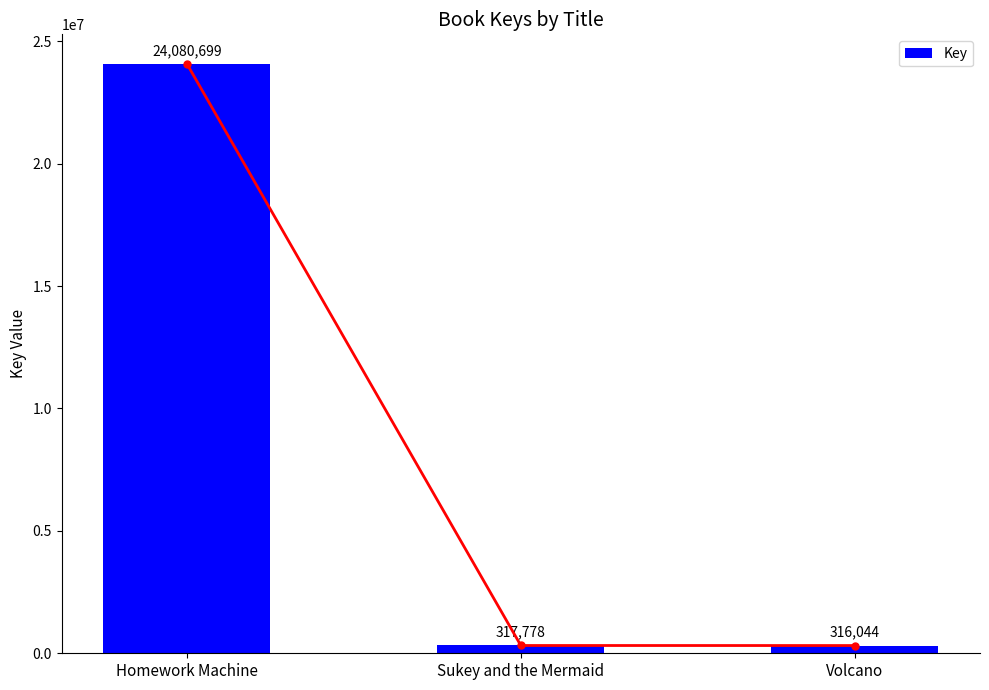

True or false: the data shows 6711121 at Homework Machine.

False